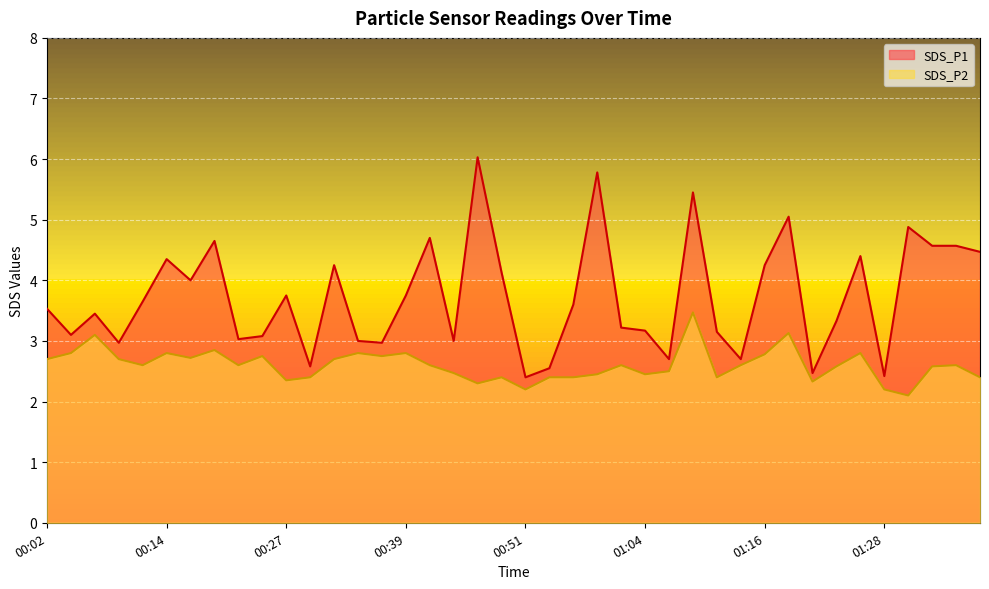

How many lines are shown in the chart?

2